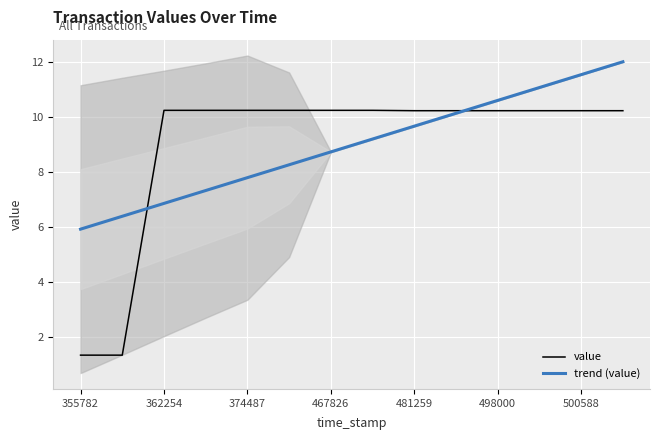

True or false: value has a value of 10.2 at 498000.

True